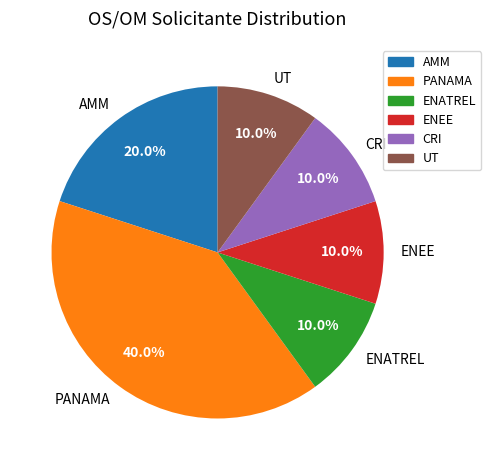

Is there a majority slice in this chart?

No